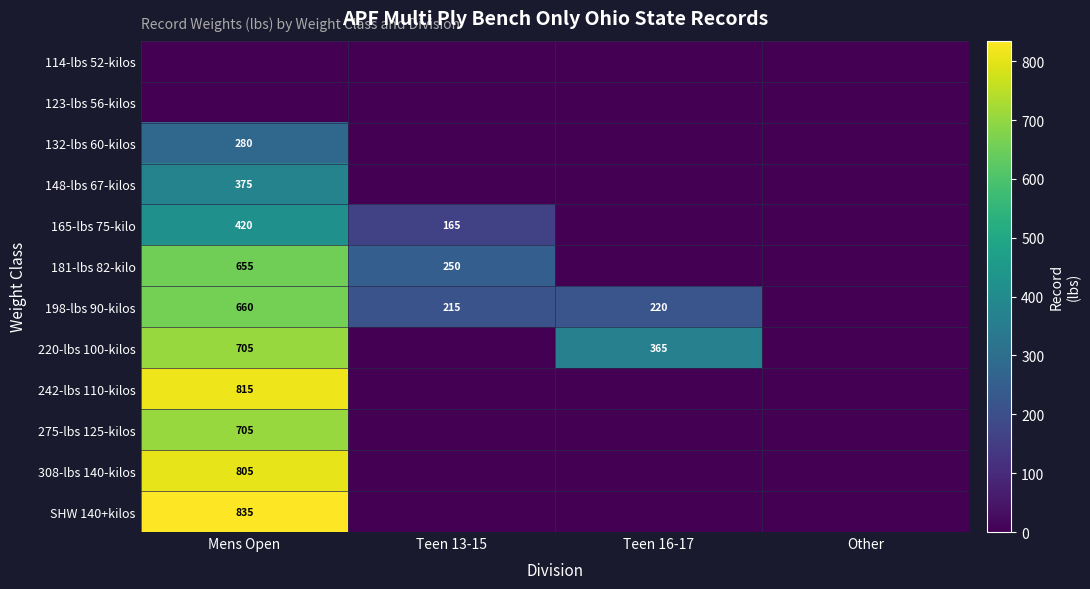

Is the value of 165-lbs 75-kilo at Mens Open greater than the value of 132-lbs 60-kilos at Mens Open?

Yes